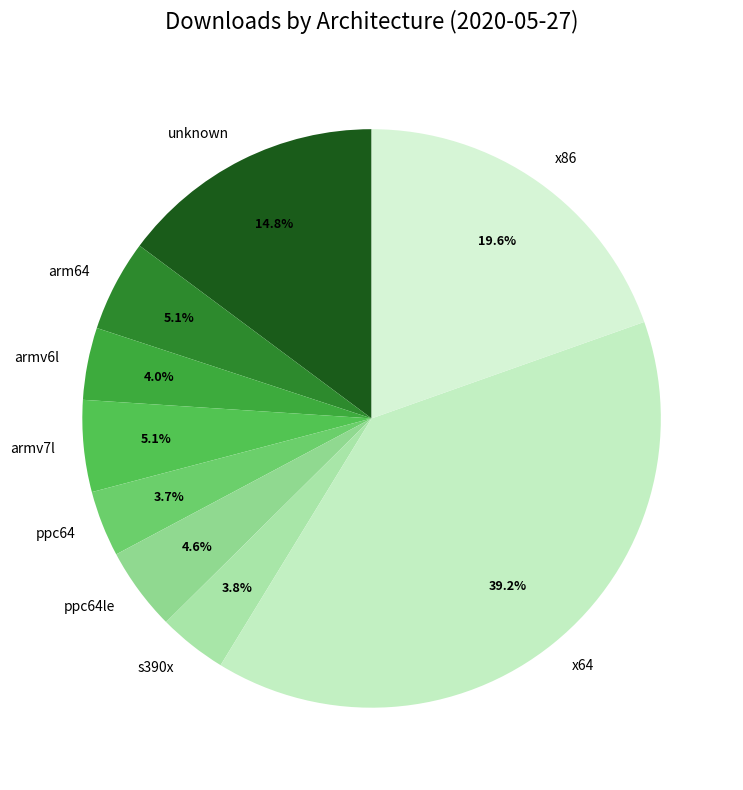

Between unknown and ppc64, which is larger?

unknown